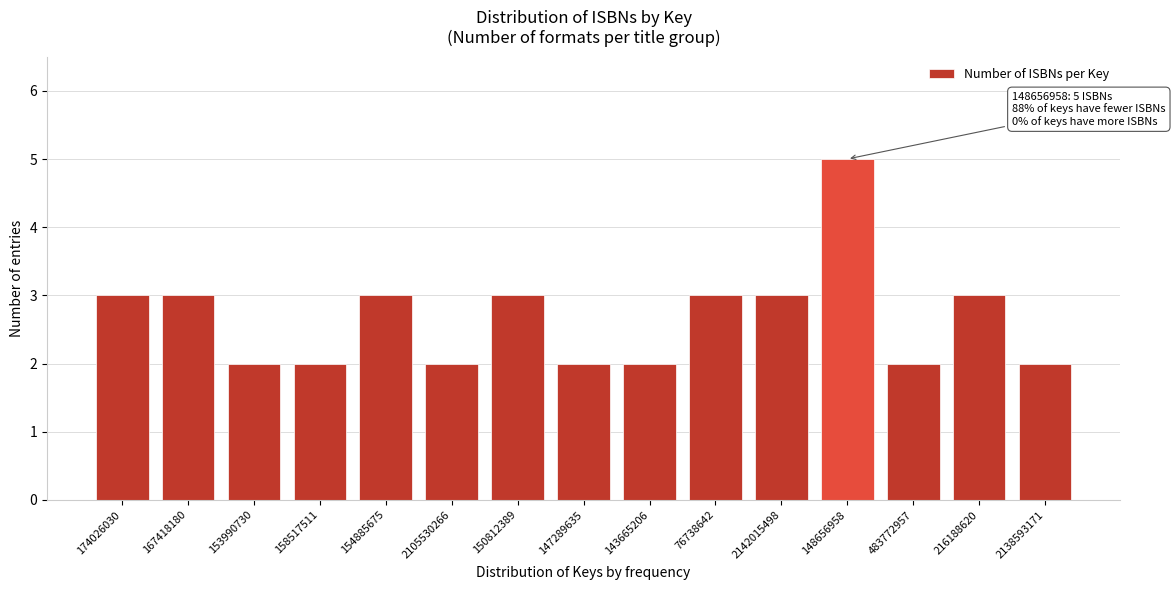

Reading left to right, extract all data points from this chart.

174026030=3	167418180=3	153990730=2	158517511=2	154885675=3	2105530266=2	150812389=3	147289635=2	143665206=2	76738642=3	2142015498=3	148656958=5	483772957=2	216188620=3	2138593171=2